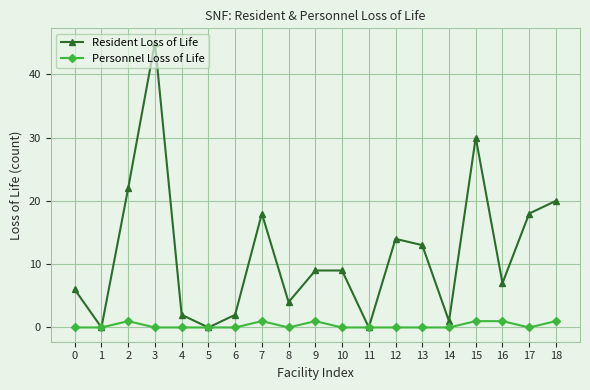

Which series has the largest range (max minus min)?

Resident Loss of Life